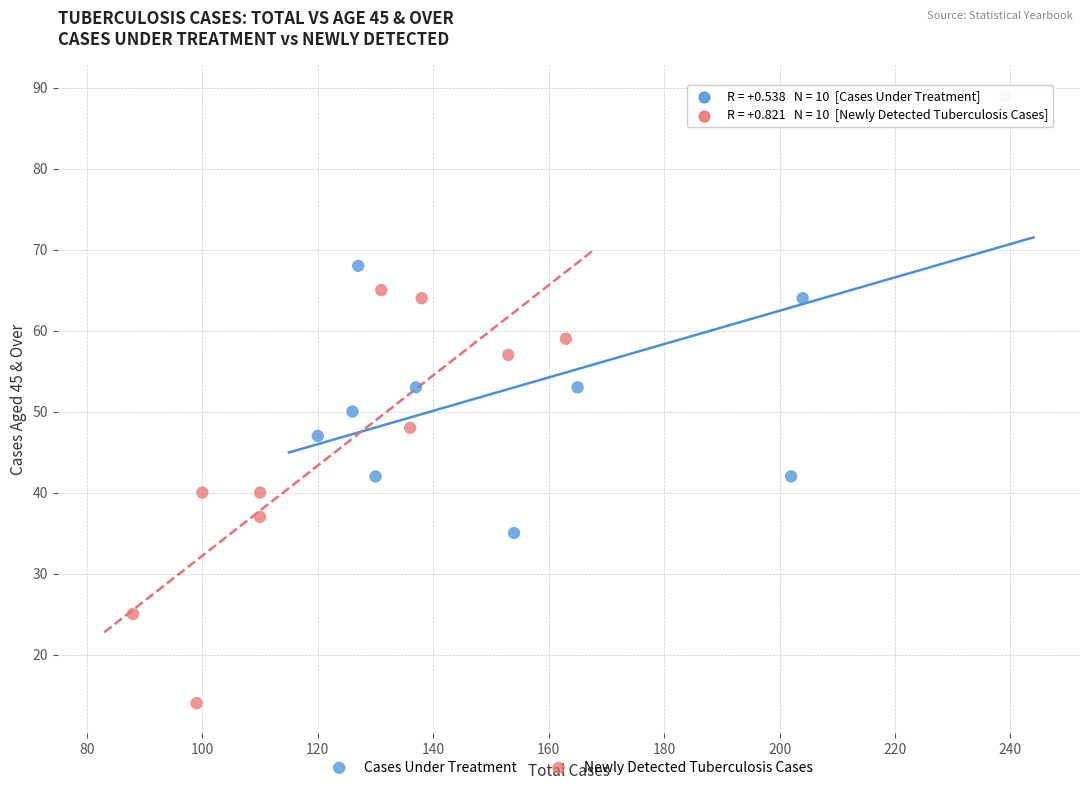

Which series contains the highest Y value?

Cases Under Treatment